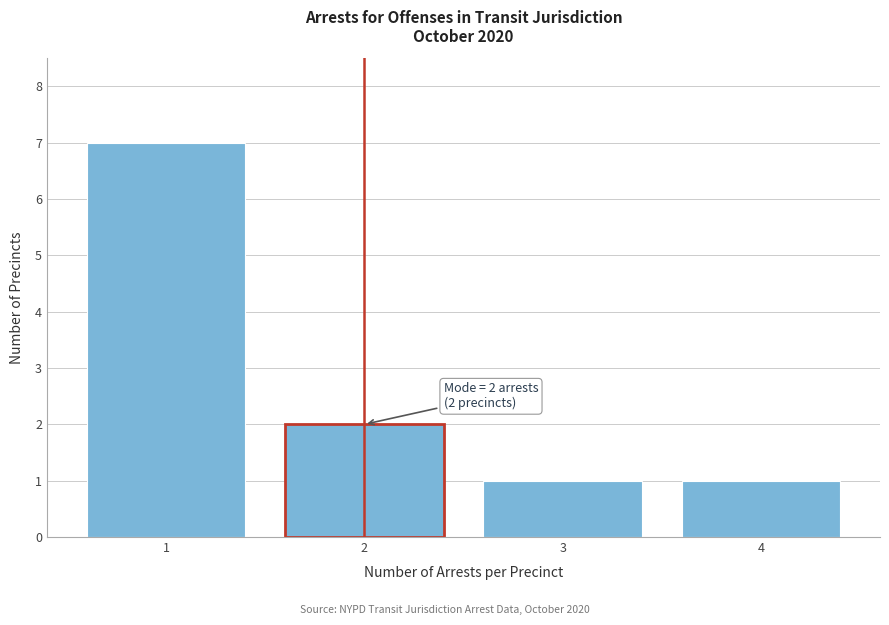

Reading left to right, what are all the values shown in this chart?

7	2	1	1